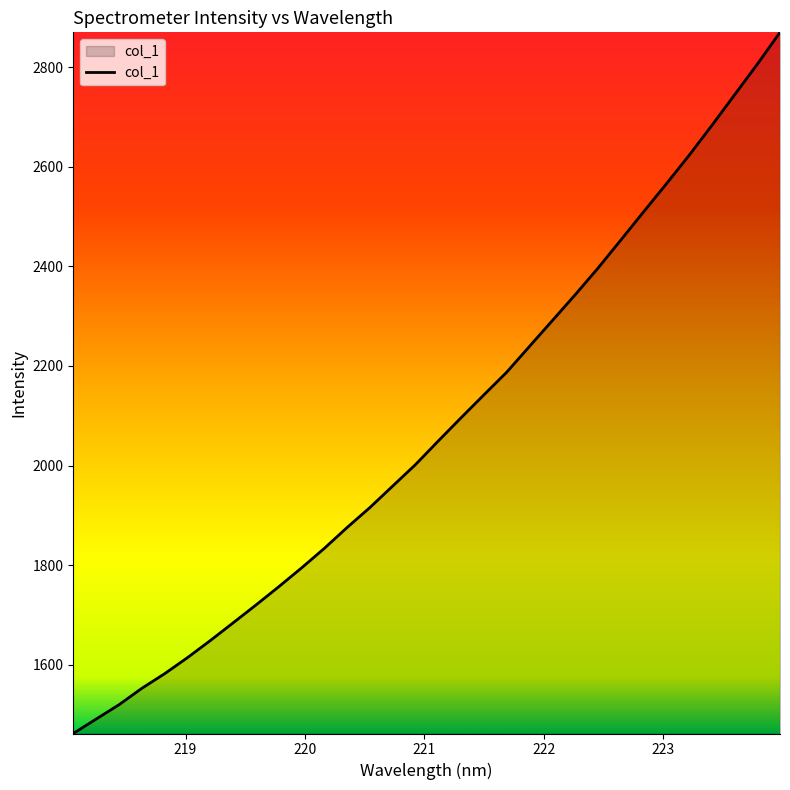

What is the difference between the maximum and minimum values?

1408.3